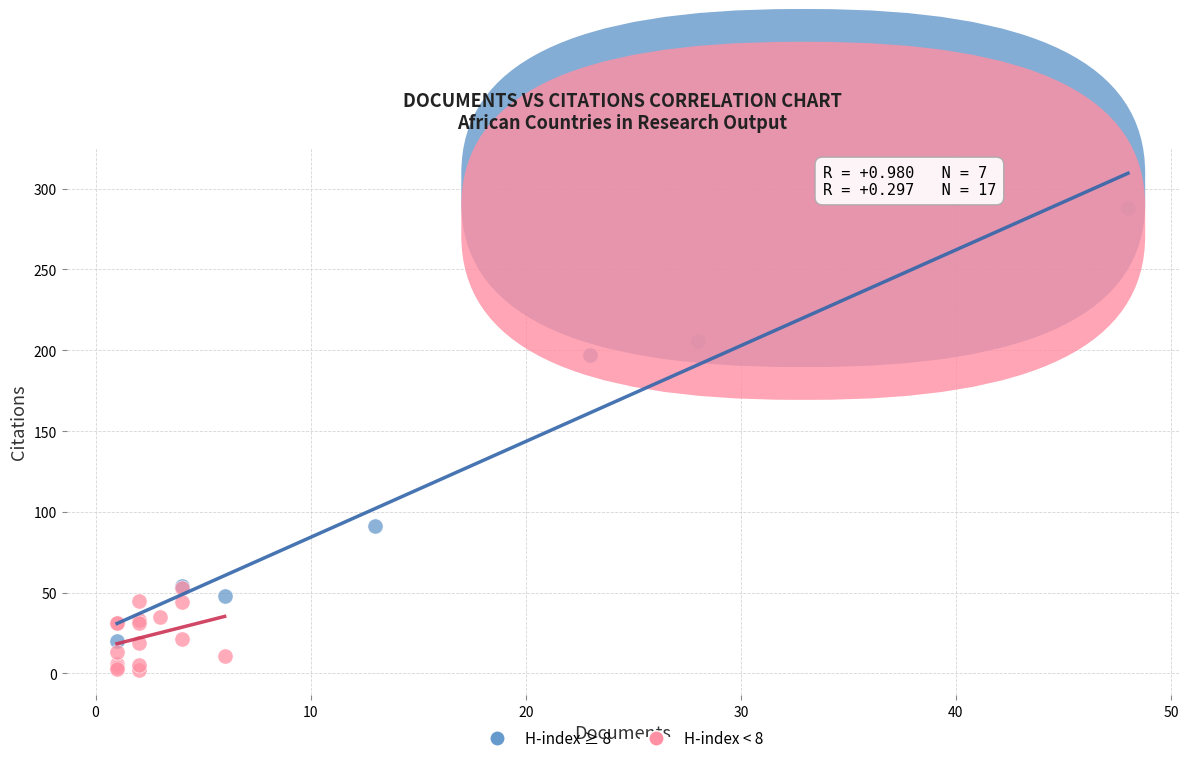

Which series has the widest spread of Y values?

H-index ≥ 8